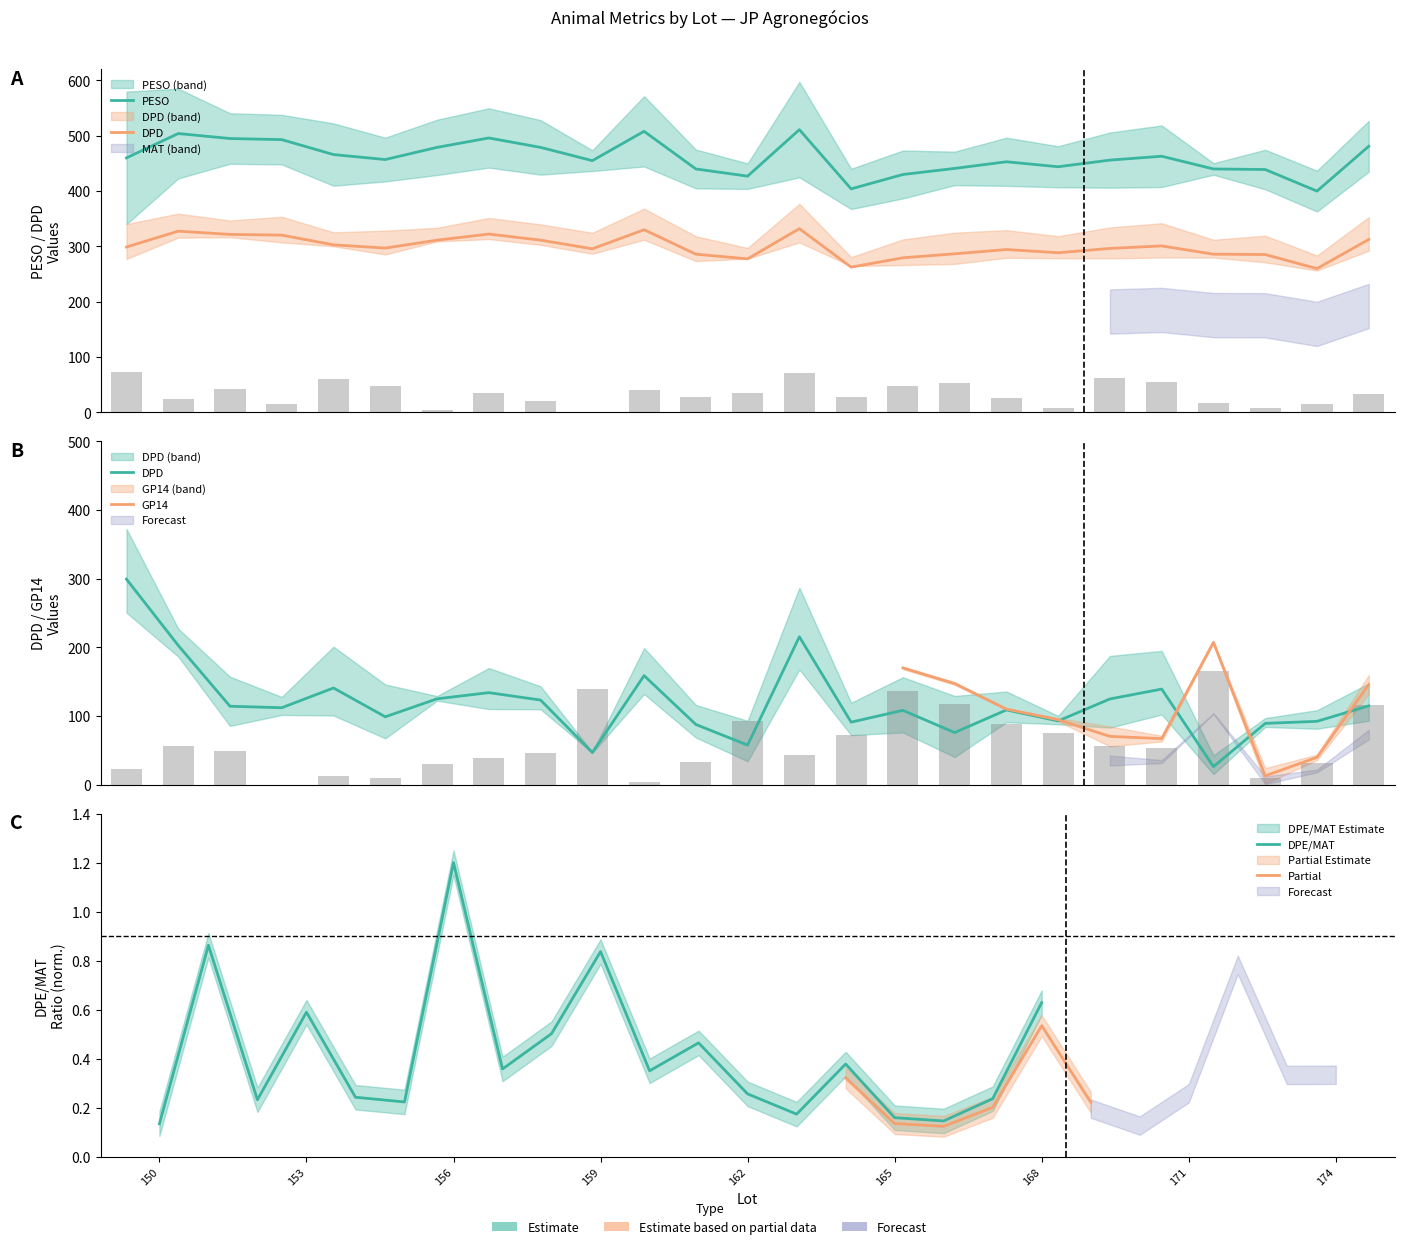

How many values in the DPD series are below 112?

12